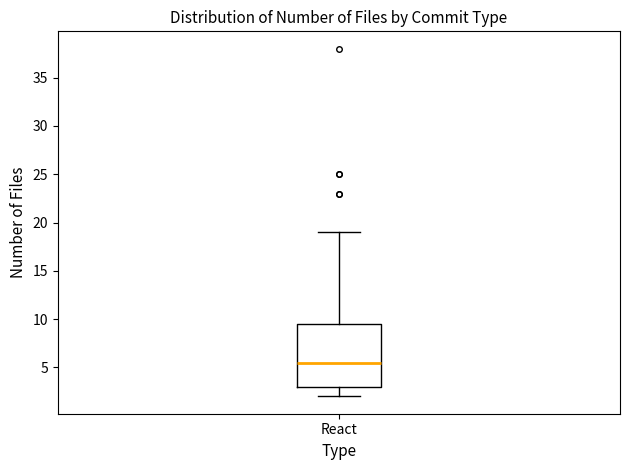

Read this box plot against the y-axis: the position of the median line, the range covered by the box, and the ends of both whiskers. The values are not printed on the chart, so give them approximately, as read against the axis.

median 5.5, box 3.0 to 9.5, whiskers 2.0 to 19.0